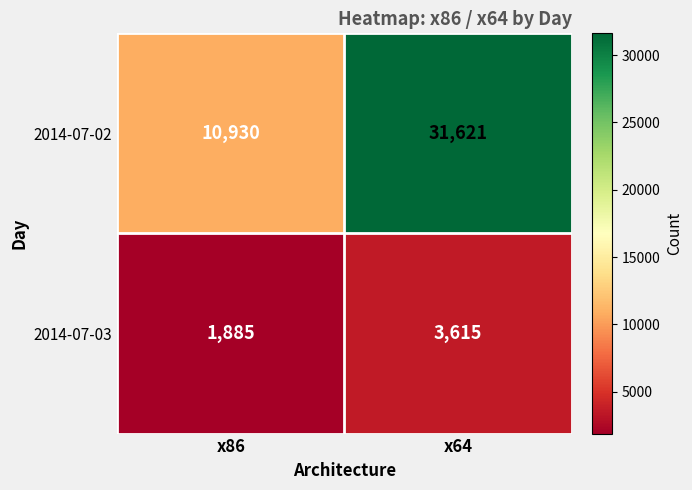

What is the minimum value shown in the chart?

1885